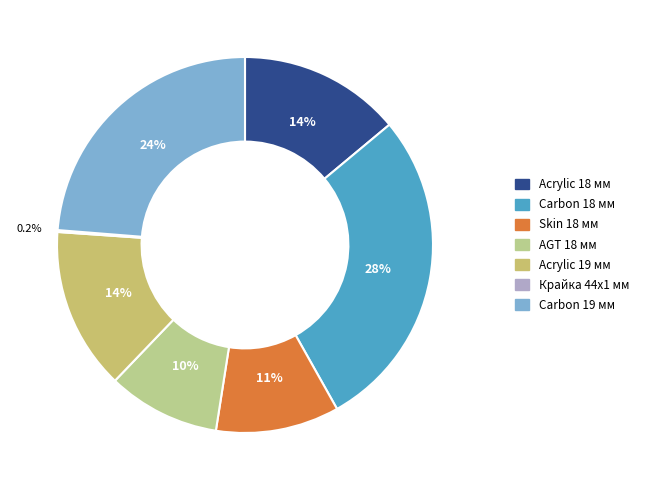

What percentage is the AGT 18 мм slice, to the nearest percent?

10%